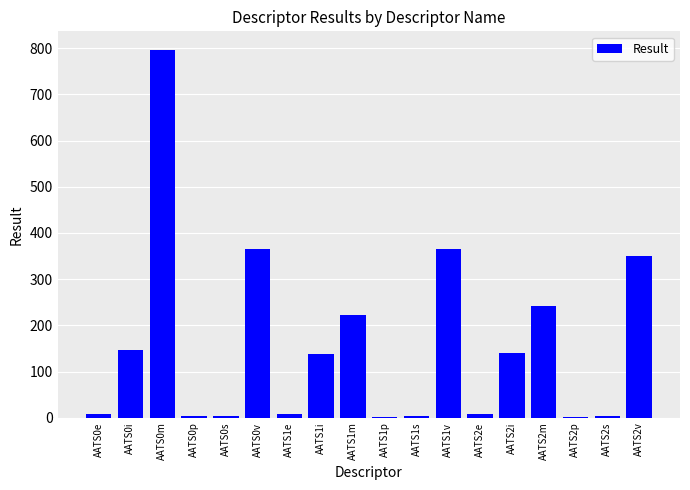

What is the ratio of the value at AATS2v to the value at AATS0v?

1.0